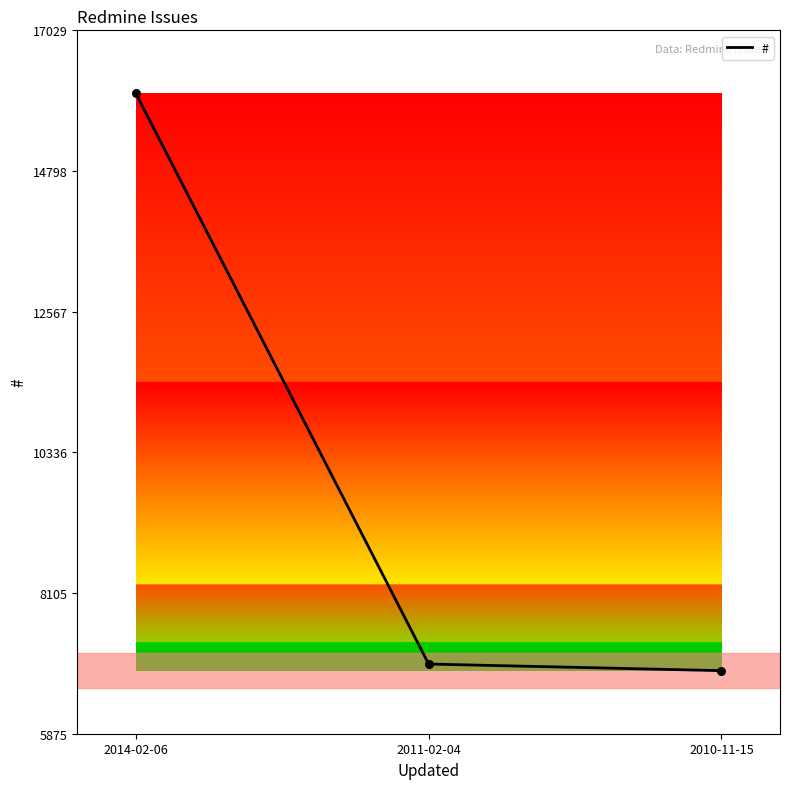

What is the change in value from 2014-02-06 to 2011-02-04?

-9049